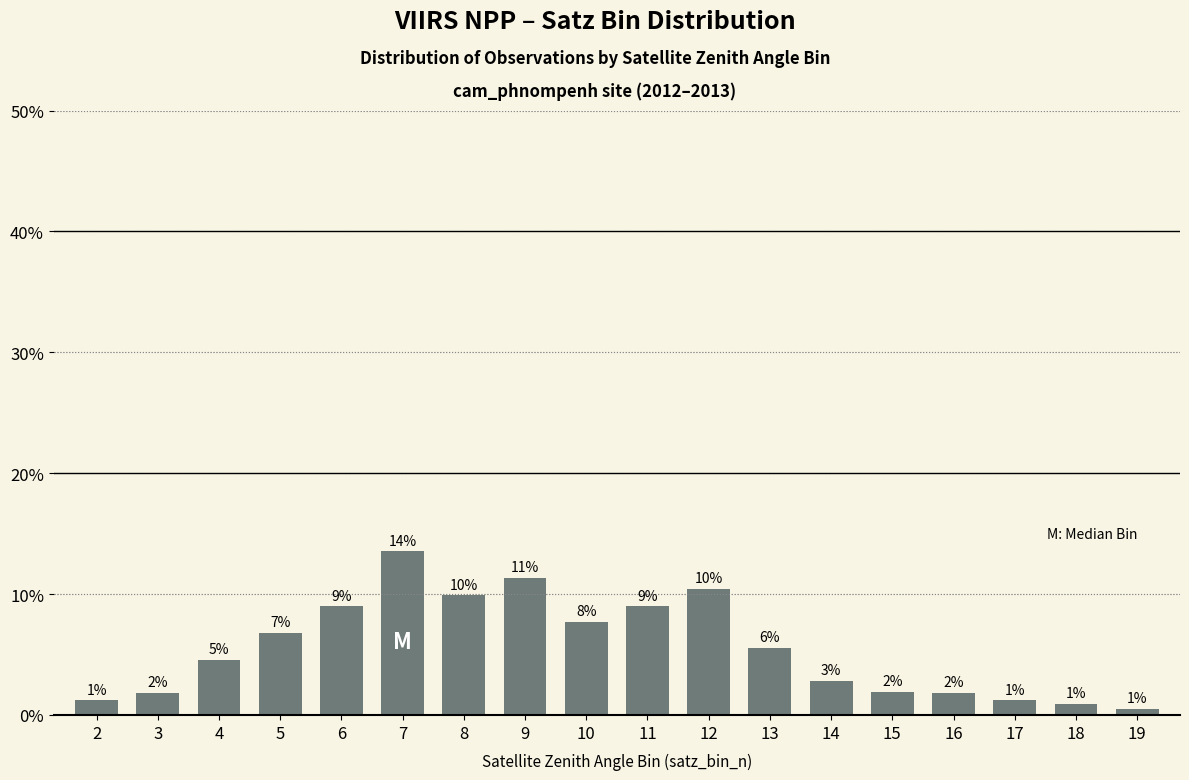

How many bars are there in total?

18